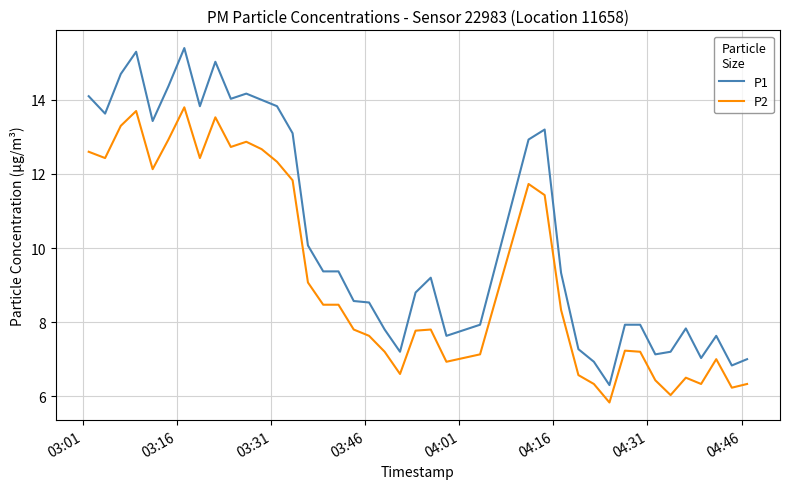

Which series has the largest range (max minus min)?

P1